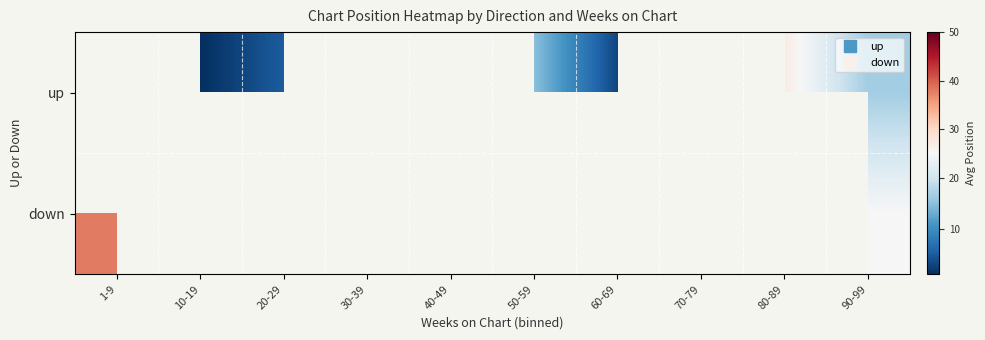

What is the maximum value for down?

38.0